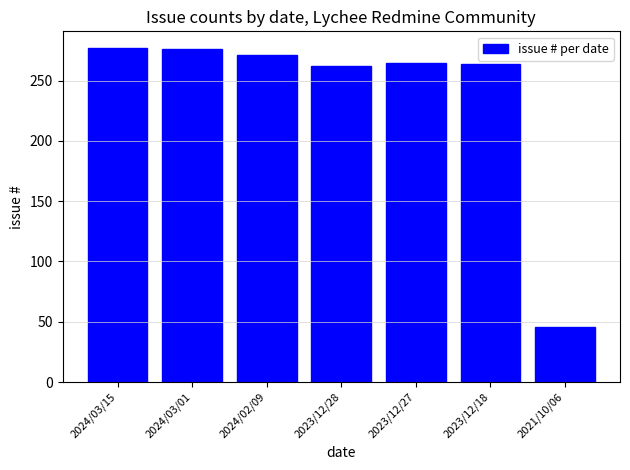

The chart shows a value of 262 at 2023/12/28. True or false?

True